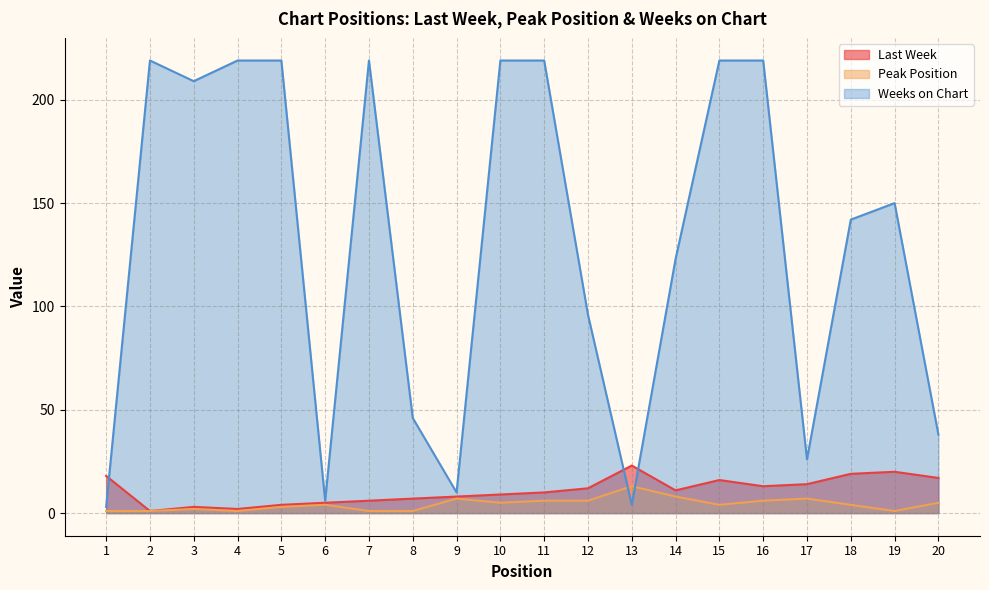

How many lines are shown in the chart?

3